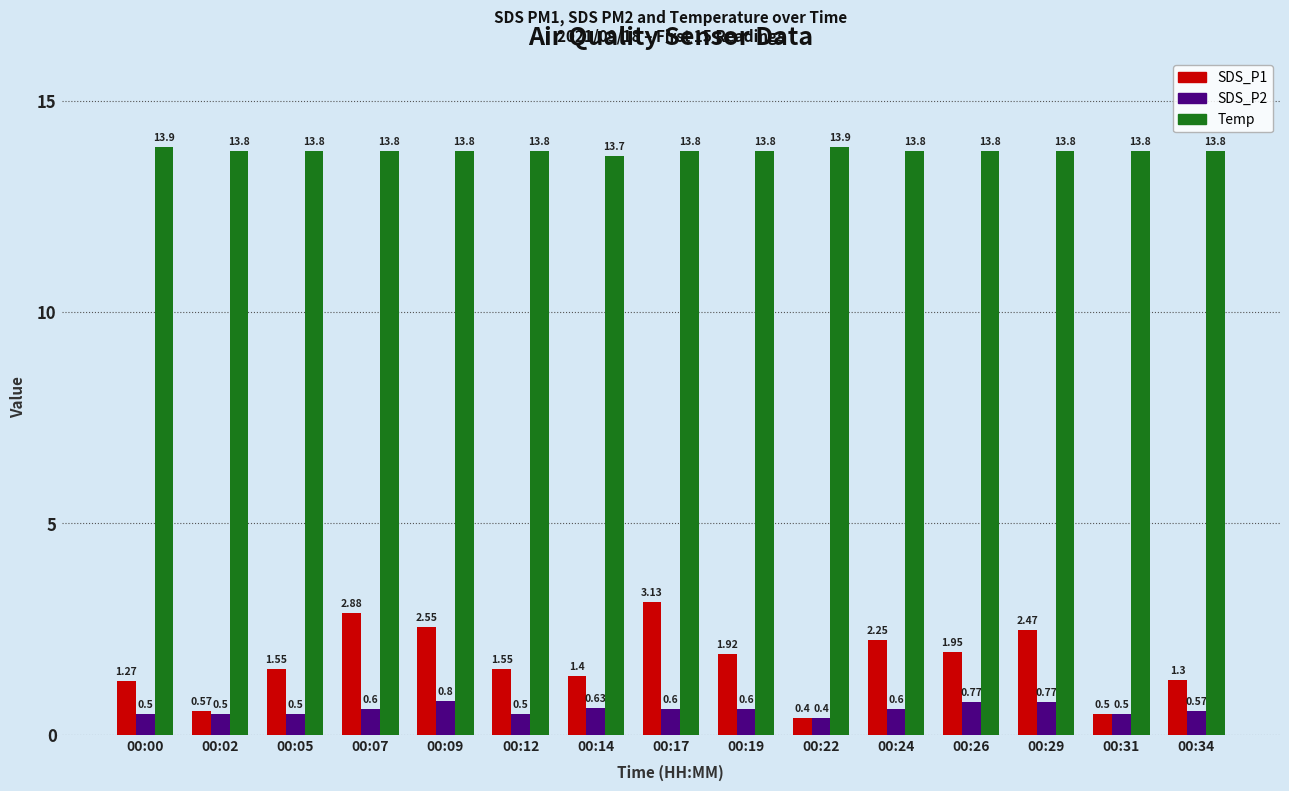

Which series has the largest range (max minus min)?

SDS_P1